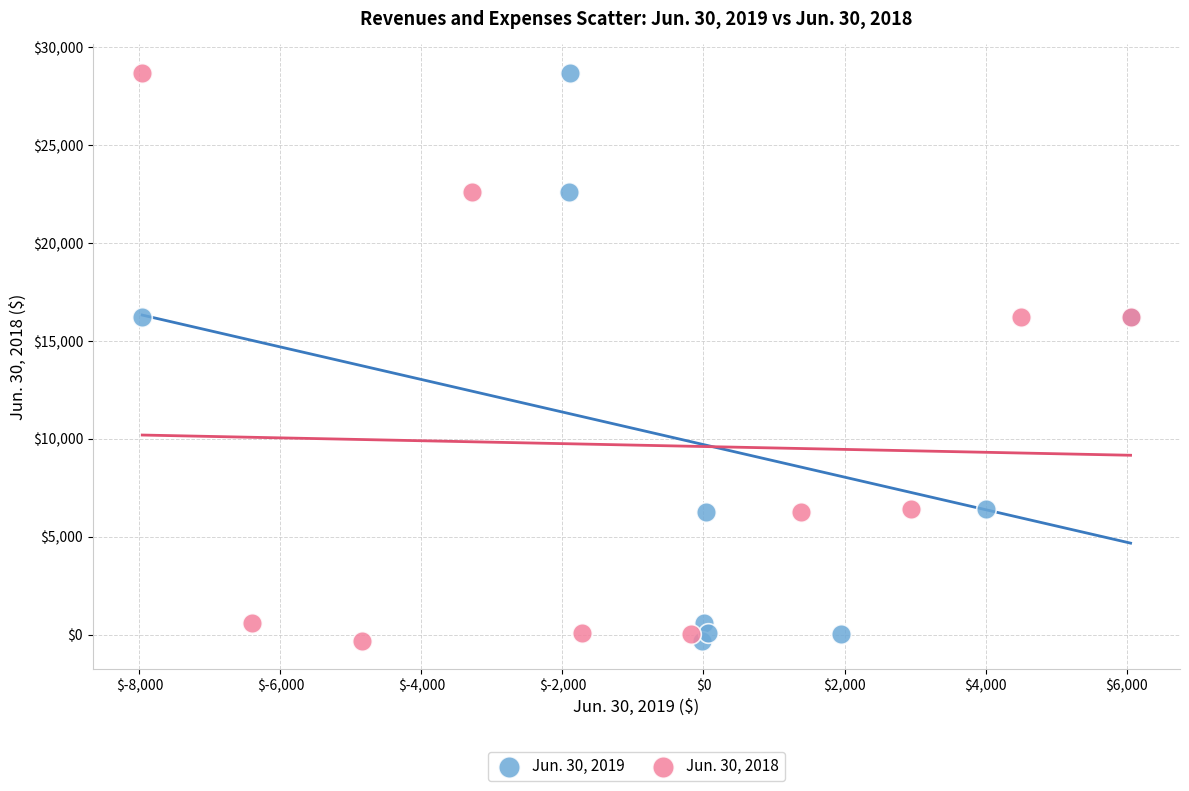

What are all the series names shown in the legend?

Jun. 30, 2019, Jun. 30, 2018